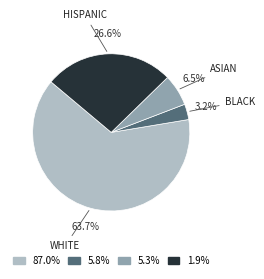

To the nearest percent, what is the difference between the HISPANIC and BLACK slice percentages?

23%